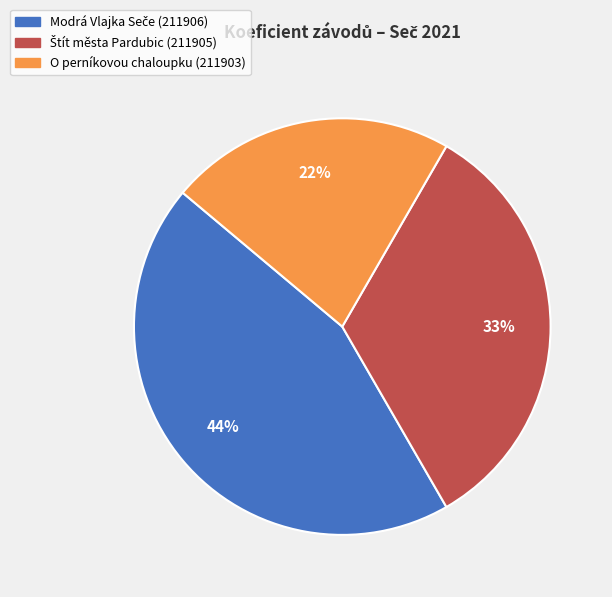

Which slice is the smallest?

O perníkovou chaloupku (211903)